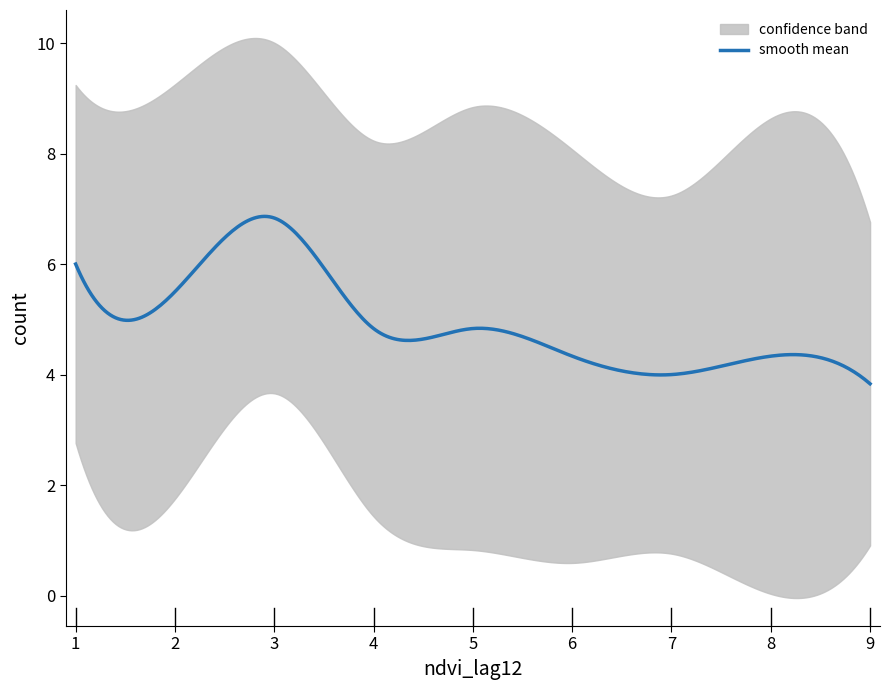

In col_3, how many points are higher than both neighbors (excluding endpoints)?

3